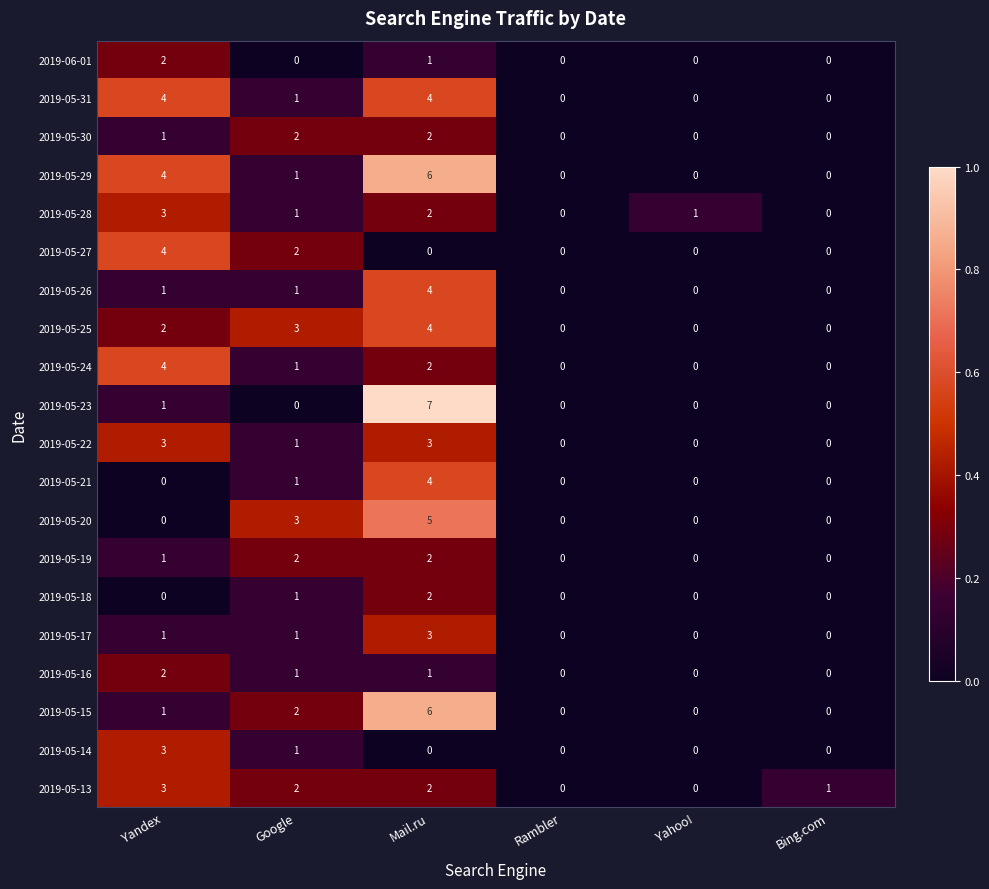

How many series are shown in this chart?

20